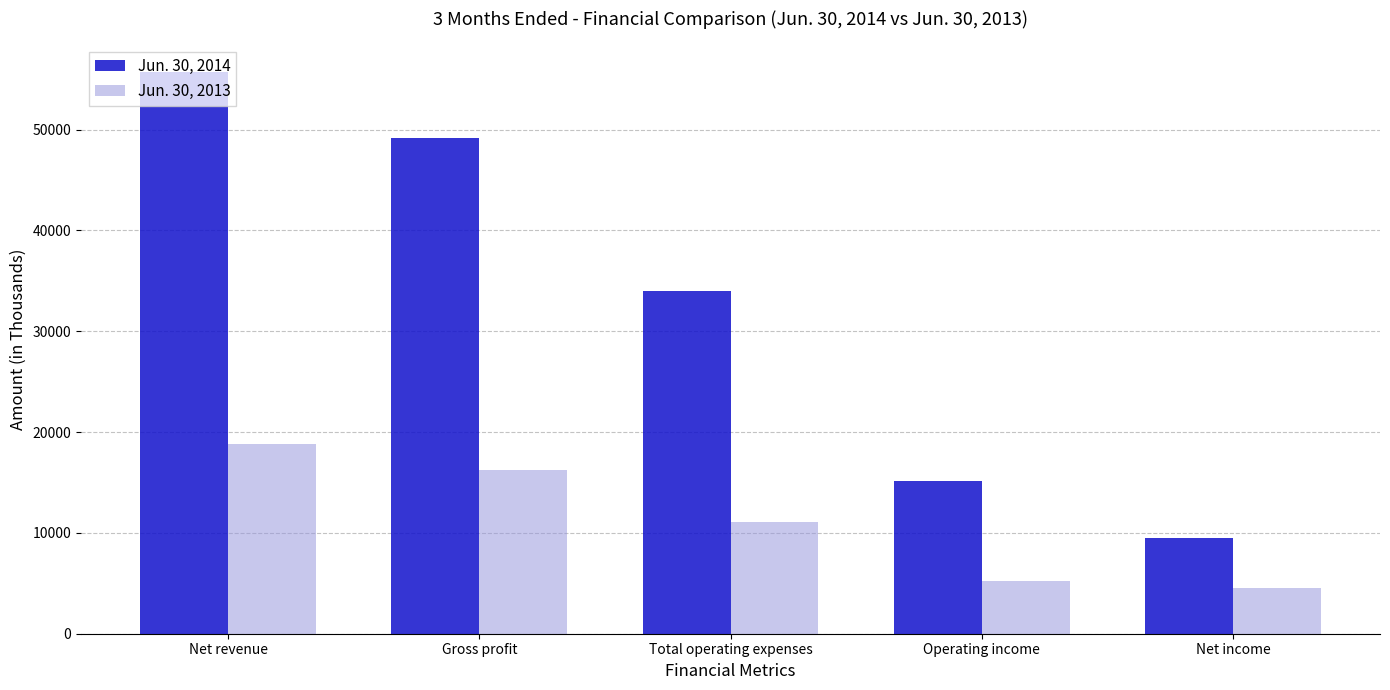

What is the value of the Jun. 30, 2014 bar at the 4th from the left?

15186